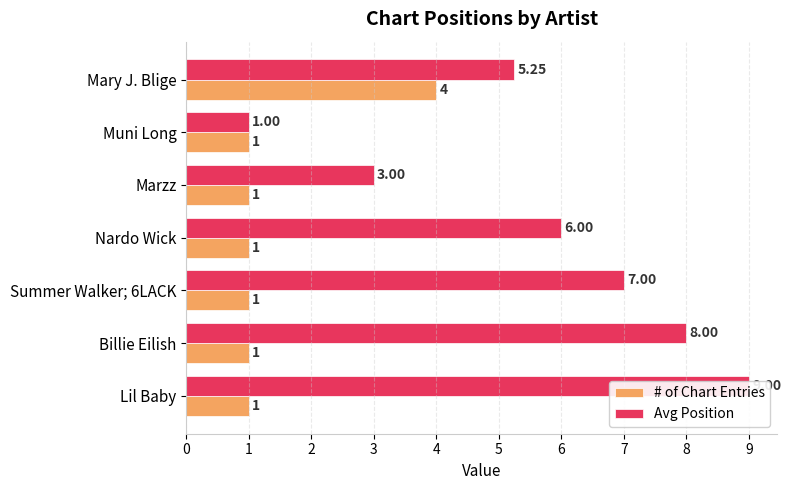

Is it true that Avg Position equals 3.0 at 2?

True